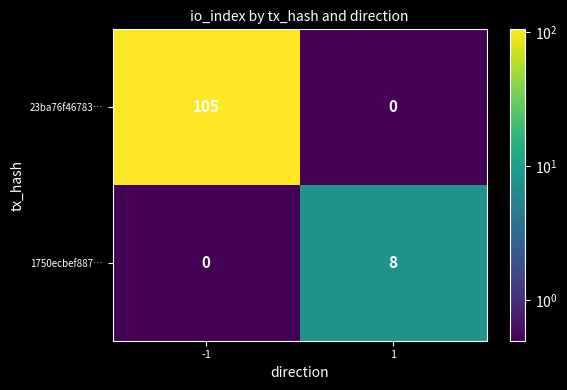

Is it true that 1750ecbef887… equals 5 at -1?

False